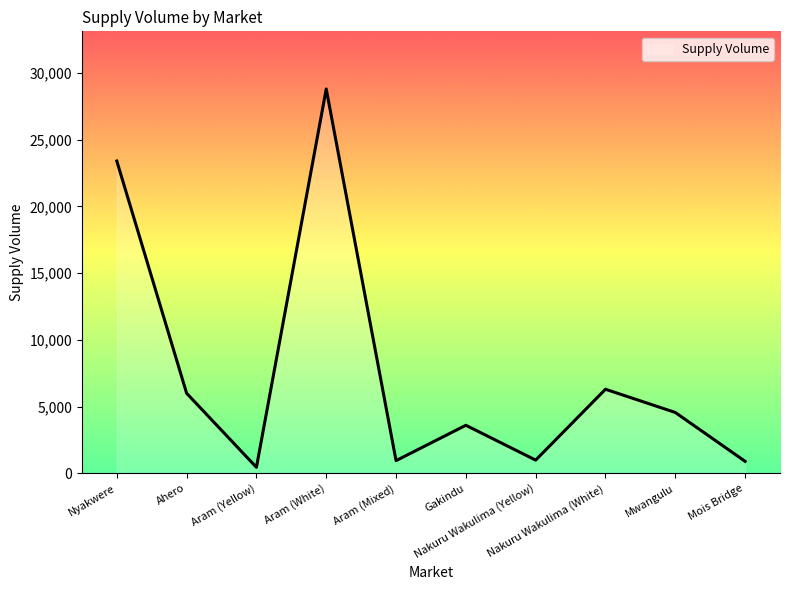

True or false: the data shows 6429 at Gakindu.

False